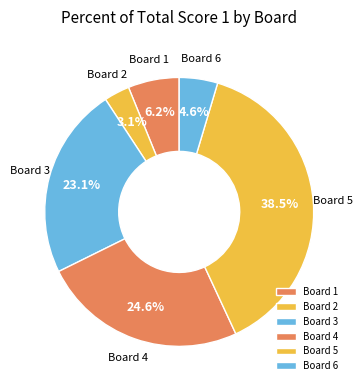

Is the sum of Board 5 and Board 3 greater than half?

Yes